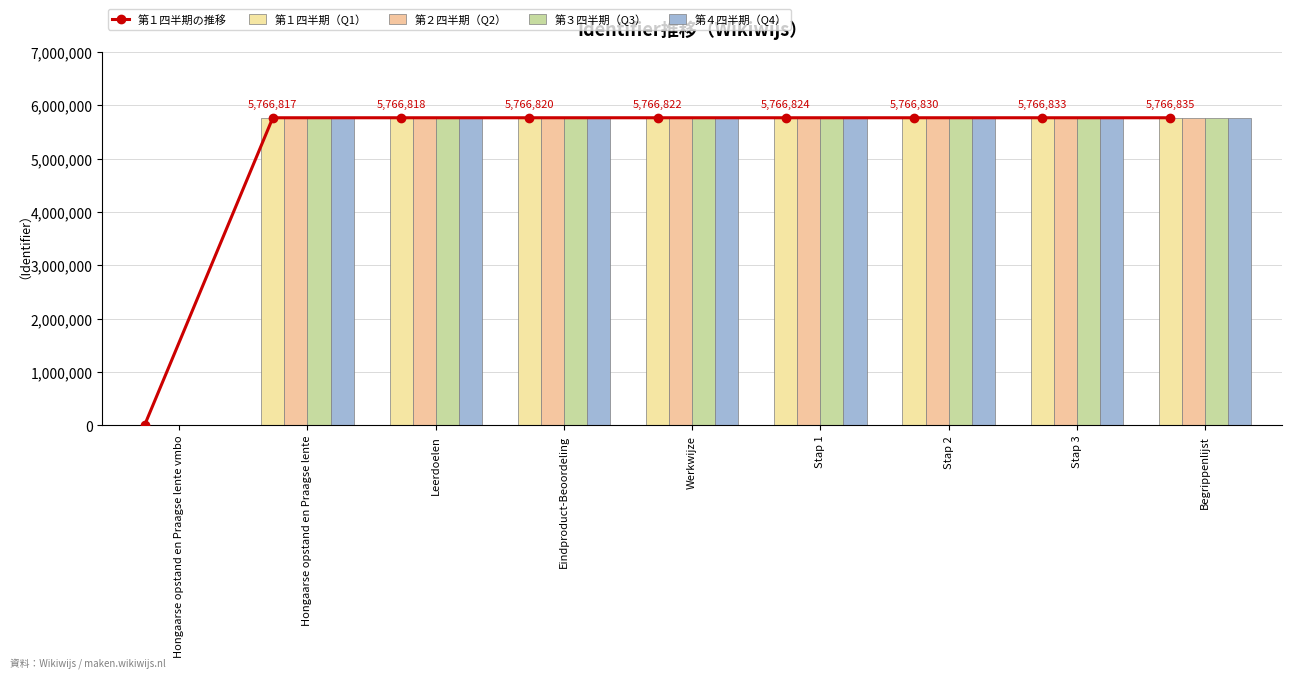

Reading right to left, transcribe all the data shown in this chart.

第１四半期の推移: Begrippenlijst=5766835	Stap 3=5766833	Stap 2=5766830	Stap 1=5766824	Werkwijze=5766822	Eindproduct-Beoordeling=5766820	Leerdoelen=5766818	Hongaarse opstand en Praagse lente=5766817	Hongaarse opstand en Praagse lente vmbo=0
第１四半期（Q1）: Begrippenlijst=5766835	Stap 3=5766833	Stap 2=5766830	Stap 1=5766824	Werkwijze=5766822	Eindproduct-Beoordeling=5766820	Leerdoelen=5766818	Hongaarse opstand en Praagse lente=5766817	Hongaarse opstand en Praagse lente vmbo=0
第２四半期（Q2）: Begrippenlijst=5766835	Stap 3=5766833	Stap 2=5766830	Stap 1=5766824	Werkwijze=5766822	Eindproduct-Beoordeling=5766820	Leerdoelen=5766818	Hongaarse opstand en Praagse lente=5766817	Hongaarse opstand en Praagse lente vmbo=0
第３四半期（Q3）: Begrippenlijst=5766835	Stap 3=5766833	Stap 2=5766830	Stap 1=5766824	Werkwijze=5766822	Eindproduct-Beoordeling=5766820	Leerdoelen=5766818	Hongaarse opstand en Praagse lente=5766817	Hongaarse opstand en Praagse lente vmbo=0
第４四半期（Q4）: Begrippenlijst=5766835	Stap 3=5766833	Stap 2=5766830	Stap 1=5766824	Werkwijze=5766822	Eindproduct-Beoordeling=5766820	Leerdoelen=5766818	Hongaarse opstand en Praagse lente=5766817	Hongaarse opstand en Praagse lente vmbo=0